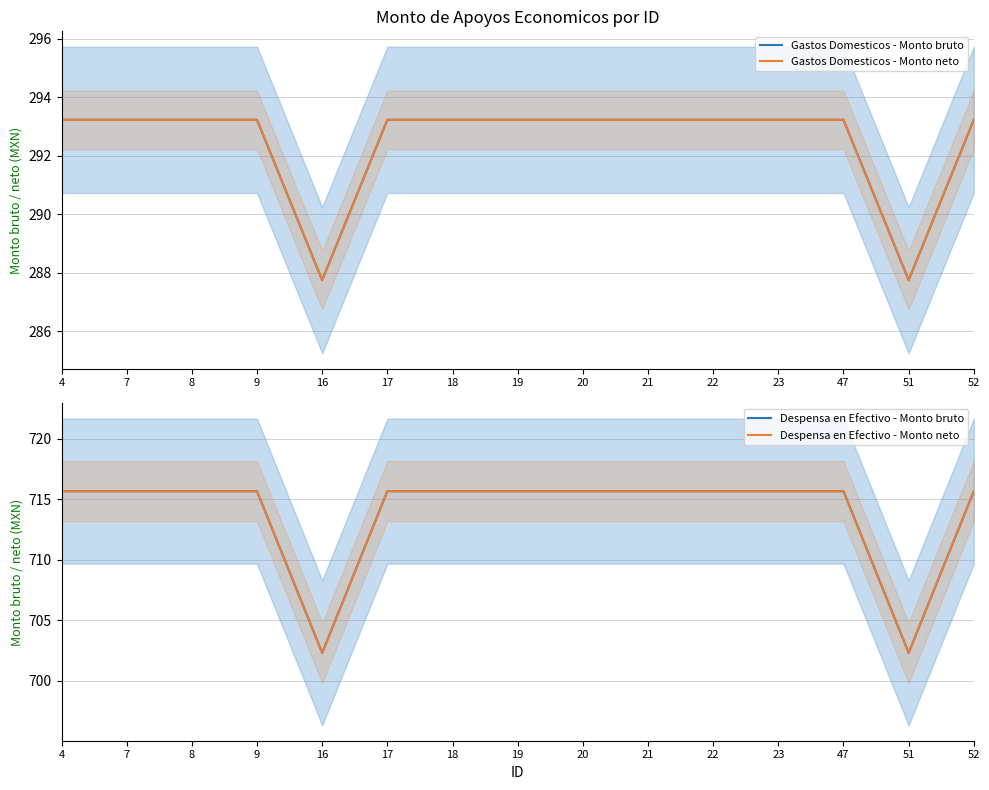

True or false: Gastos Domesticos - Monto bruto and Despensa en Efectivo - Monto neto intersect in this chart.

False